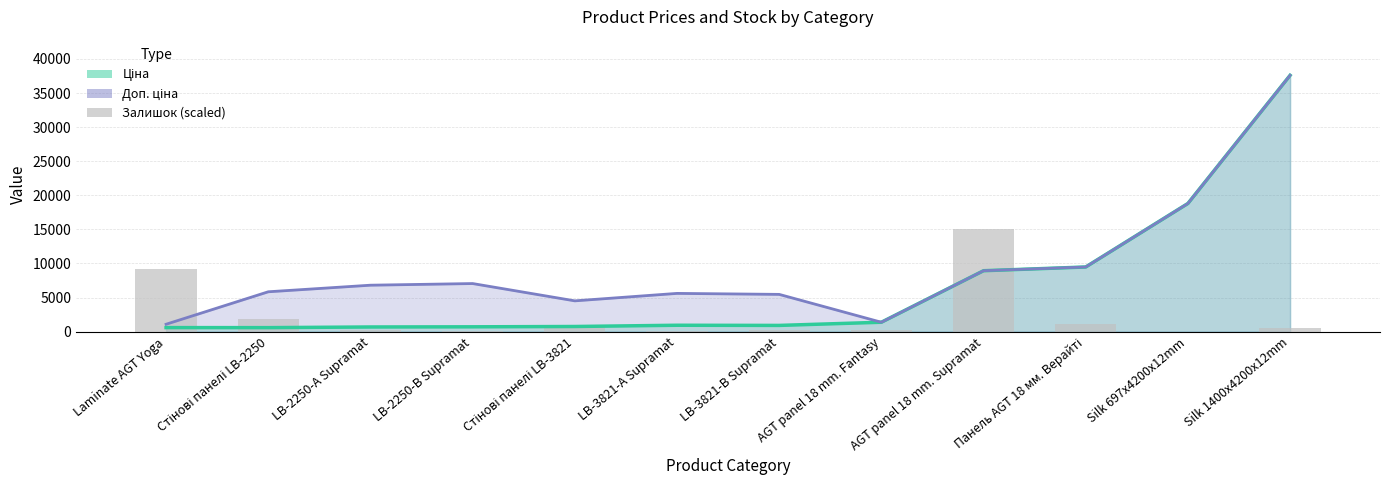

The value at Стінові панелі LB-3821 is 1029.8. True or false?

True